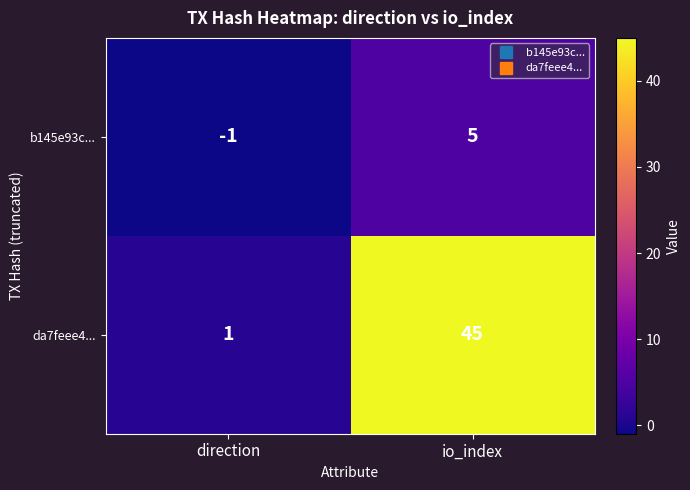

Count the number of data series in this chart.

2